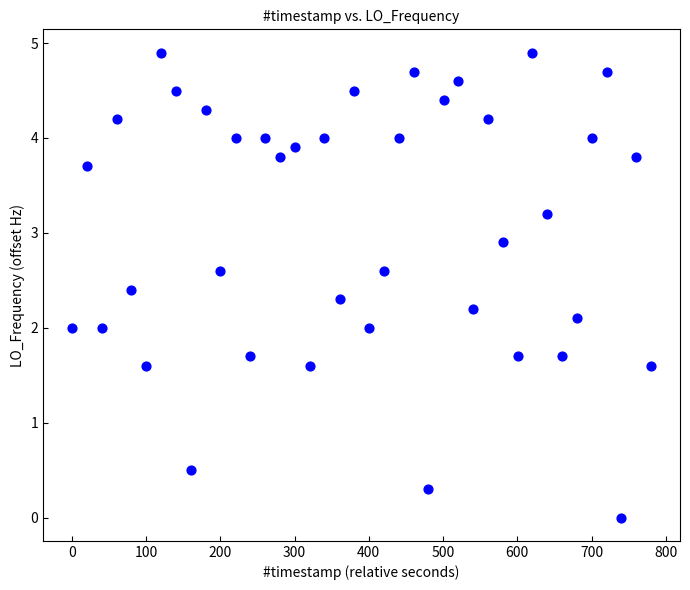

What is the range of X values (max minus min)?

780.2